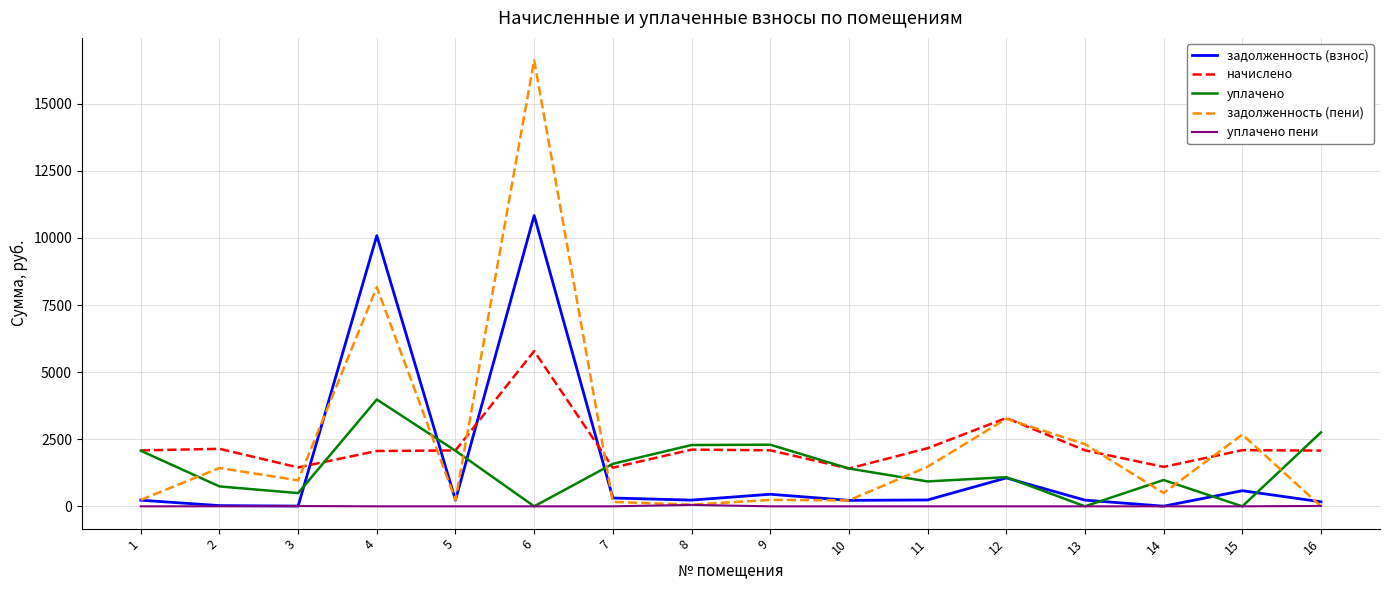

True or false: задолженность (взнос) and уплачено cross at least once.

True